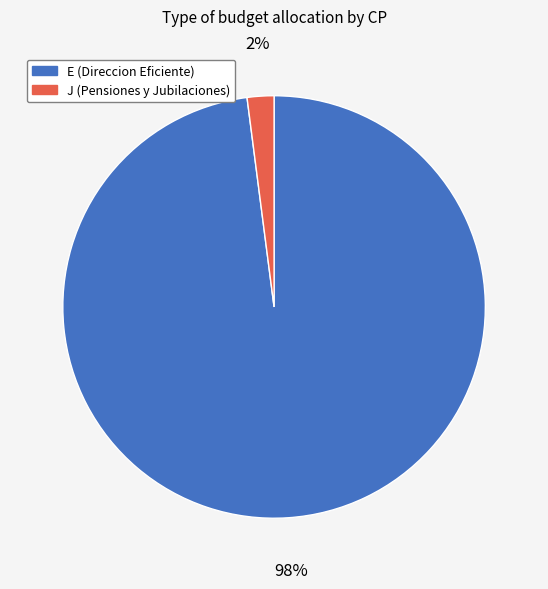

Which has a higher value, J (Pensiones y Jubilaciones) or E (Direccion Eficiente)?

E (Direccion Eficiente)